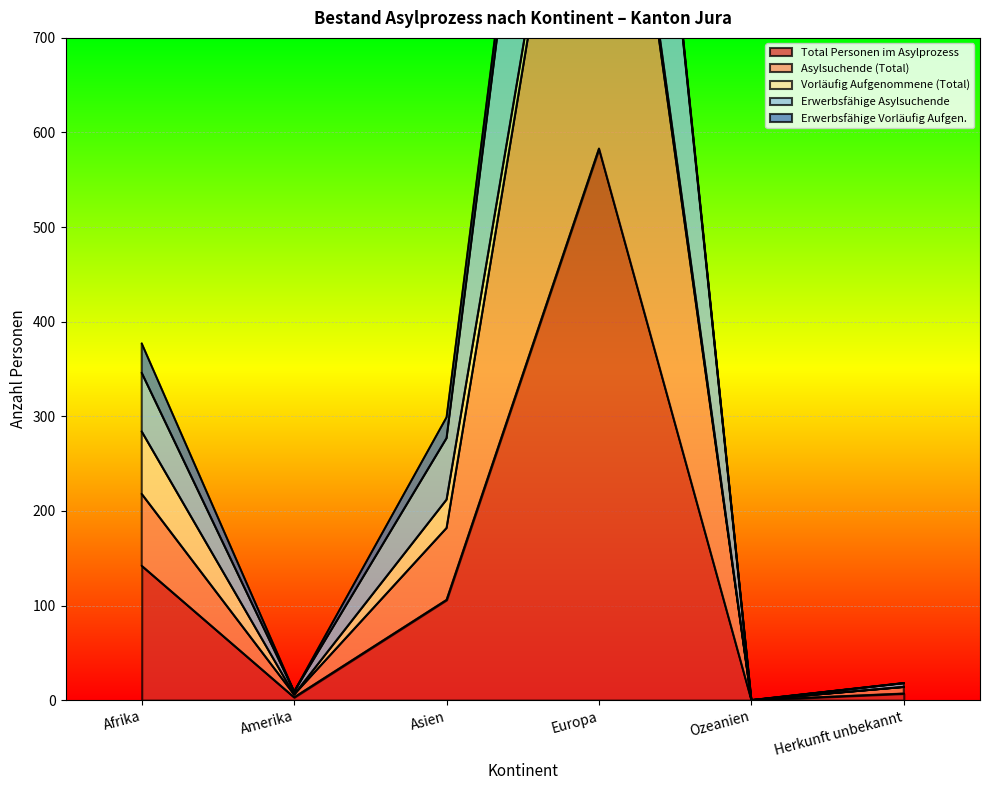

The value of Total Personen im Asylprozess at Asien is 175. True or false?

False